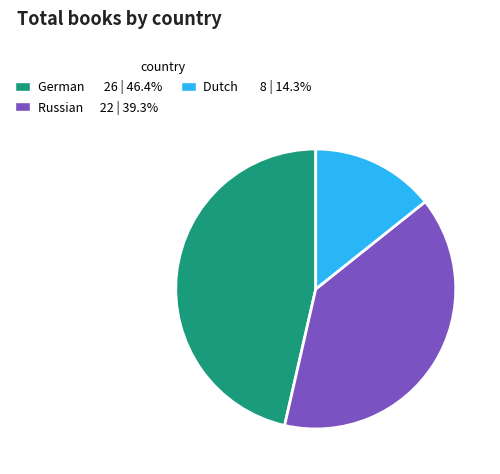

Is the sum of German 26 | 46.4% and Dutch 8 | 14.3% greater than half?

Yes